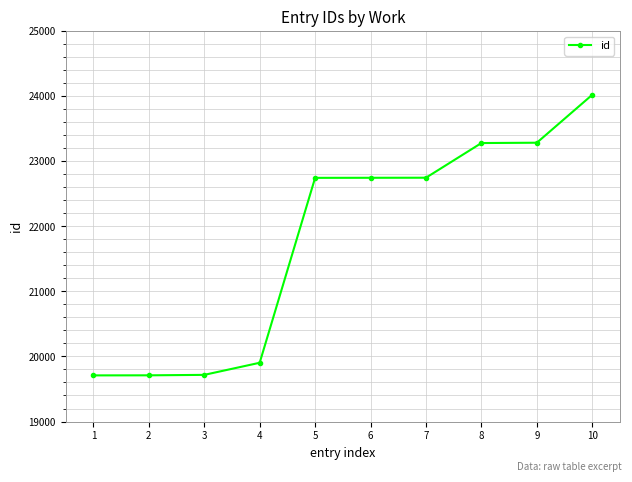

Does the chart display data point markers on the line(s)?

Yes